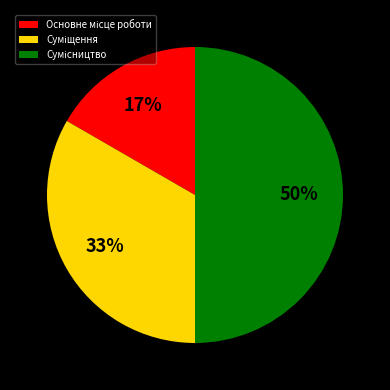

How many segments does this pie chart have?

3